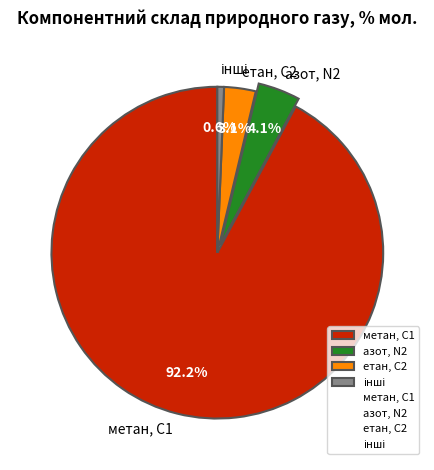

To the nearest percent, what is the average slice percentage?

25%